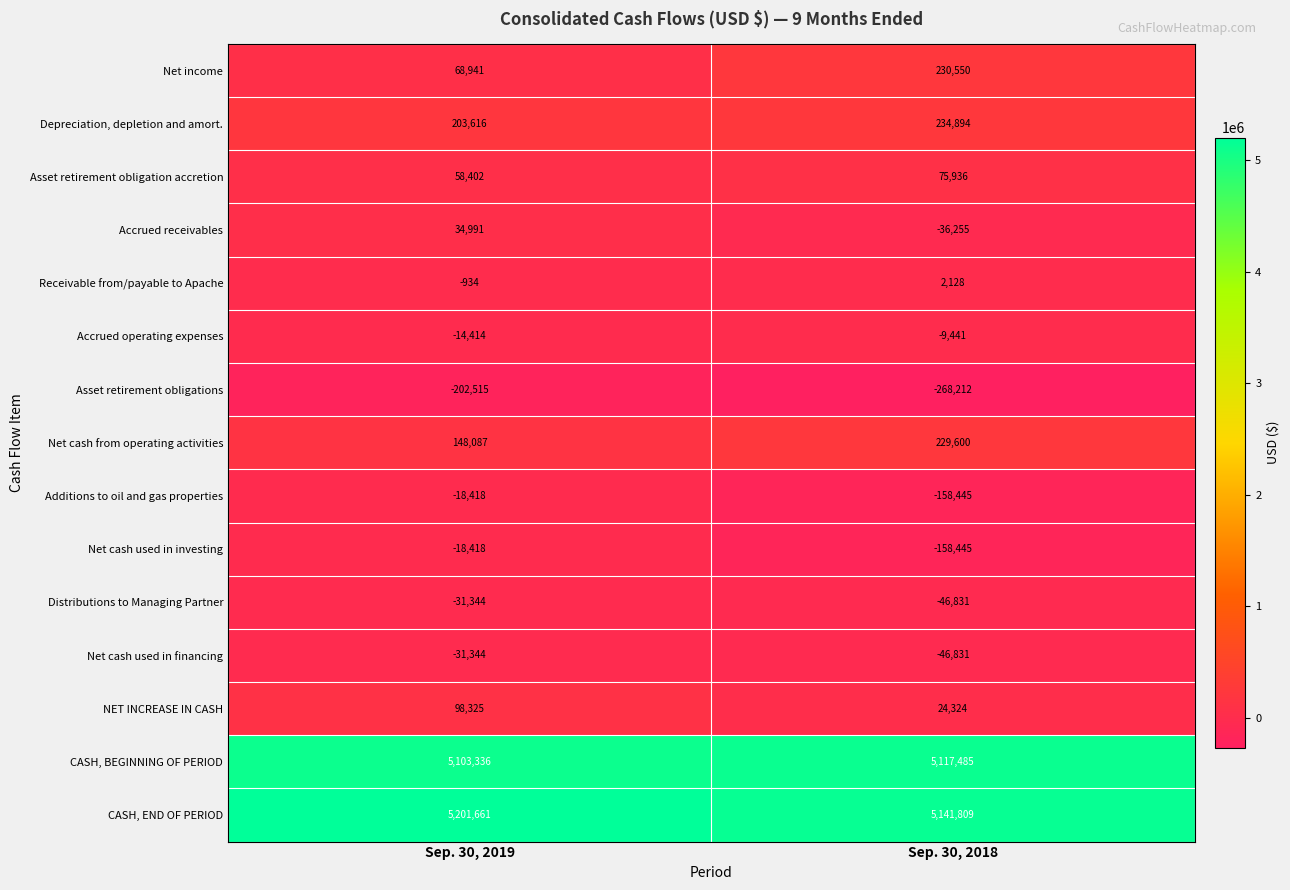

The value of Additions to oil and gas properties at Sep. 30, 2019 is -5022. True or false?

False